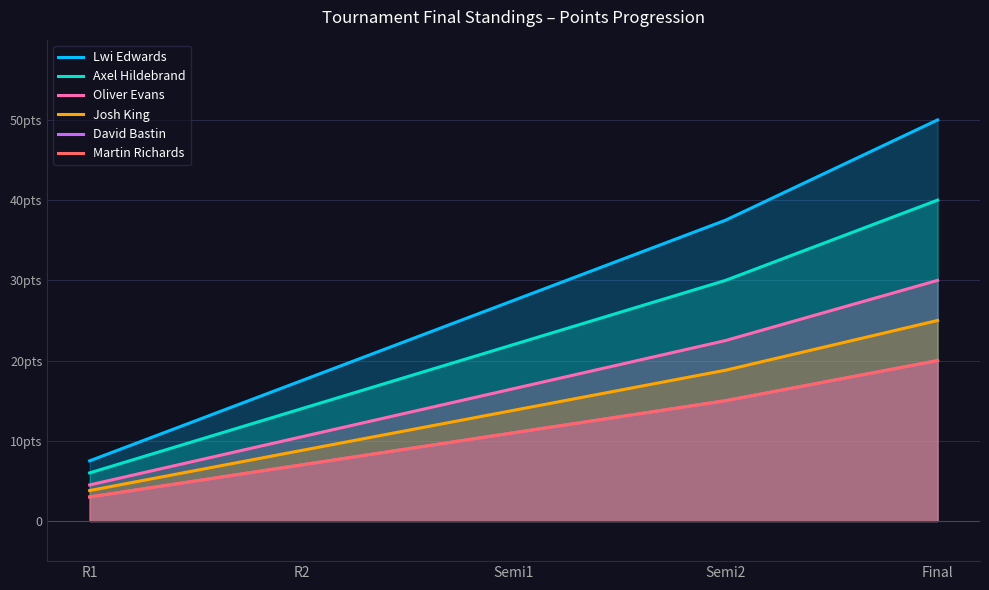

What is the minimum value for Josh King?

3.8